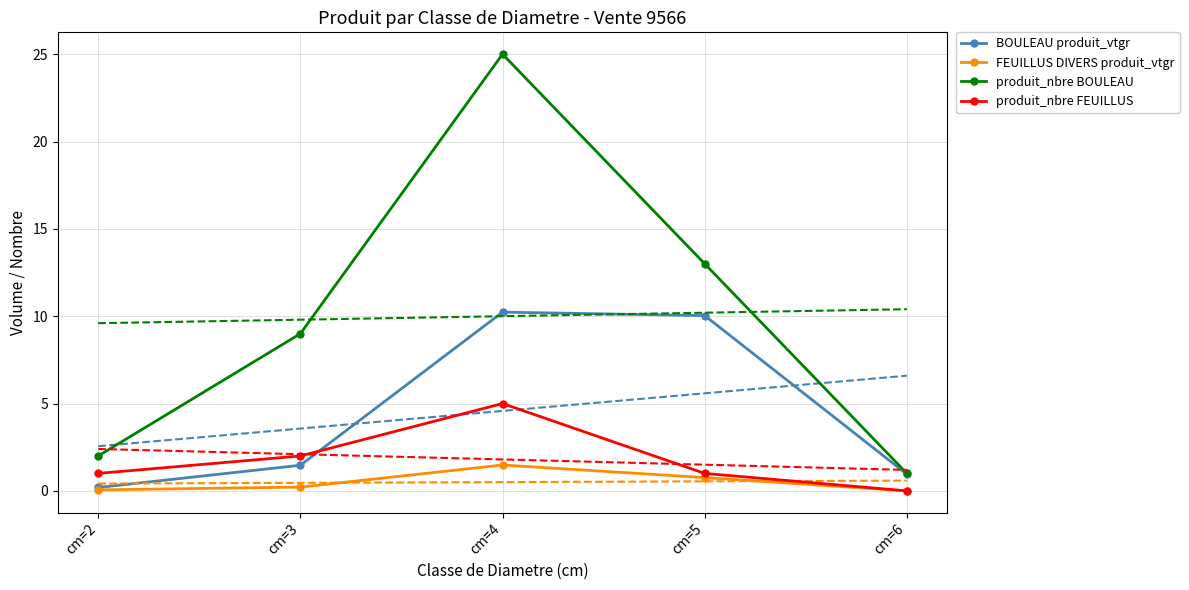

What are all the series names shown in the legend?

BOULEAU produit_vtgr, FEUILLUS DIVERS produit_vtgr, produit_nbre BOULEAU, produit_nbre FEUILLUS